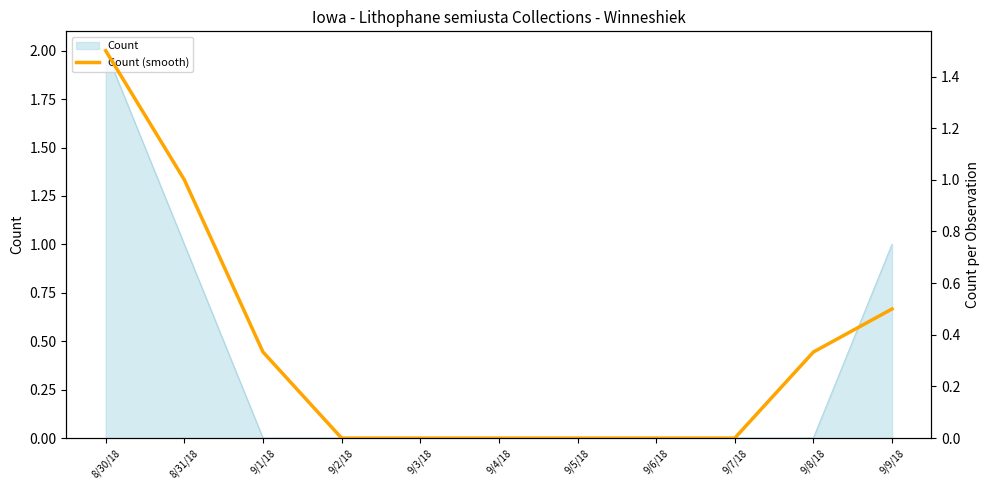

What is the change in value from 8/31/18 to 9/7/18?

-1.0